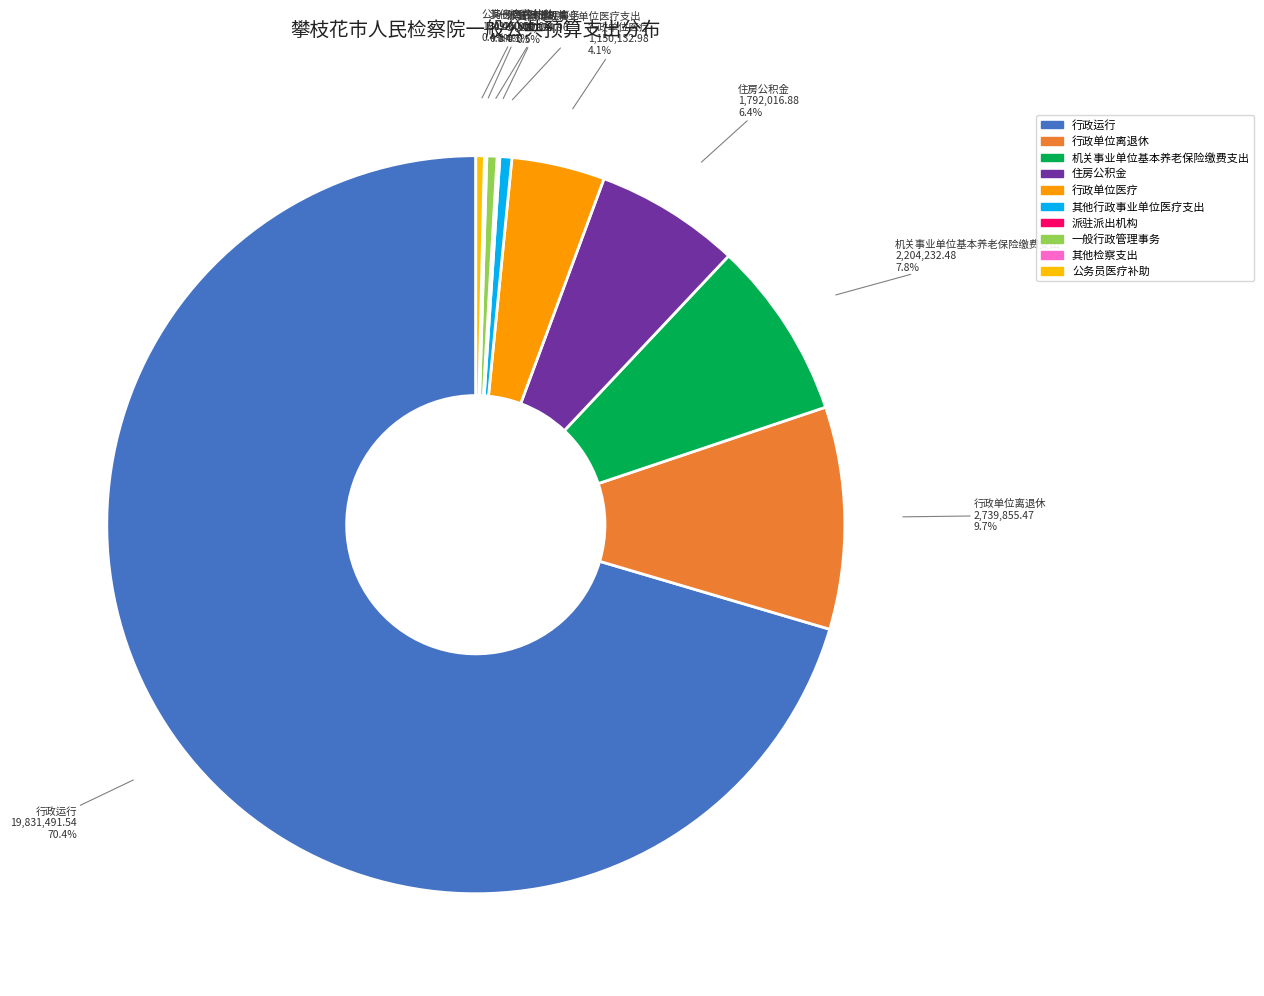

What is the change in value from 行政运行 to 机关事业单位基本养老保险缴费支出?

-17627259.1